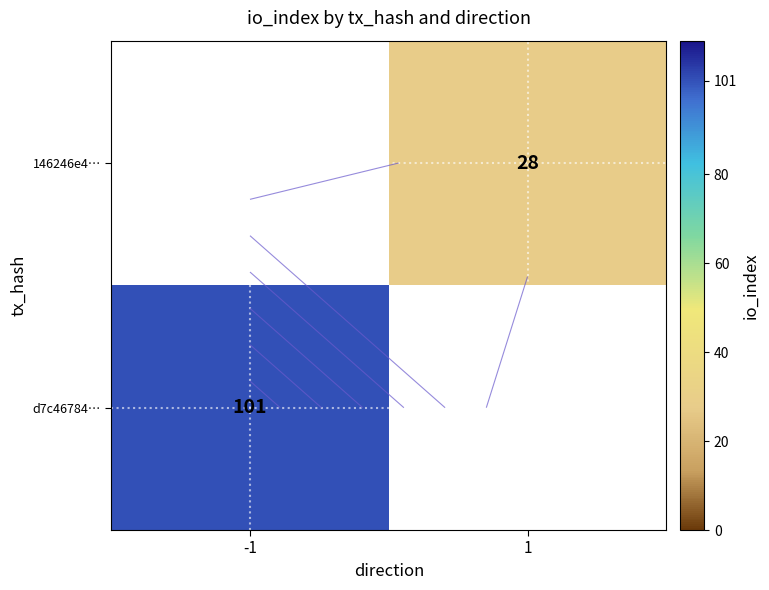

At which label does 146246e4… reach its minimum?

-1